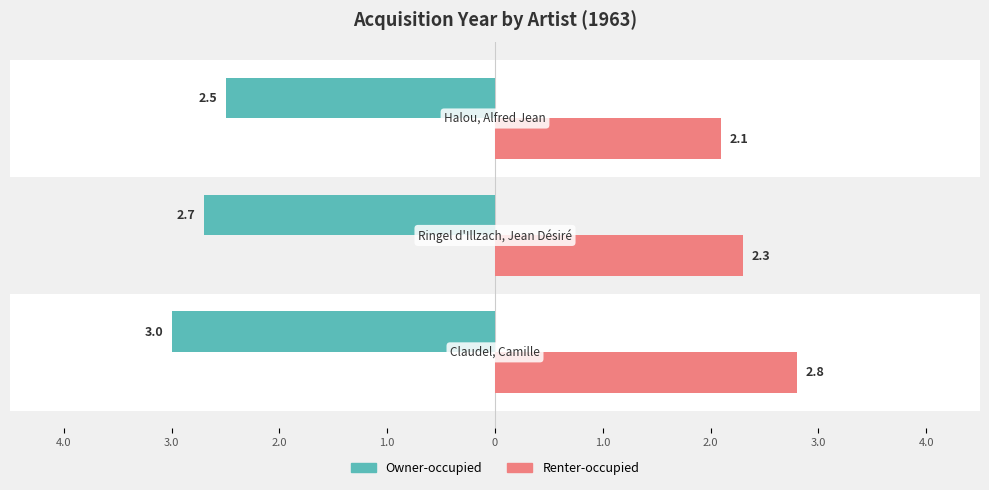

What is the minimum value shown in the chart?

-3.0